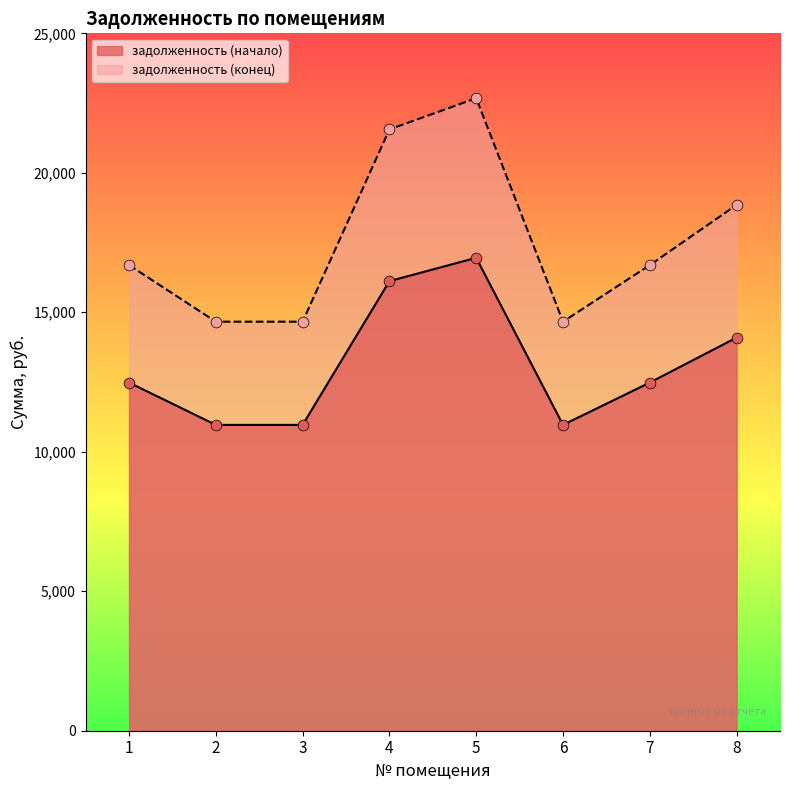

Is the value of задолженность (конец) at 1 greater than the value of задолженность (начало) at 2?

Yes